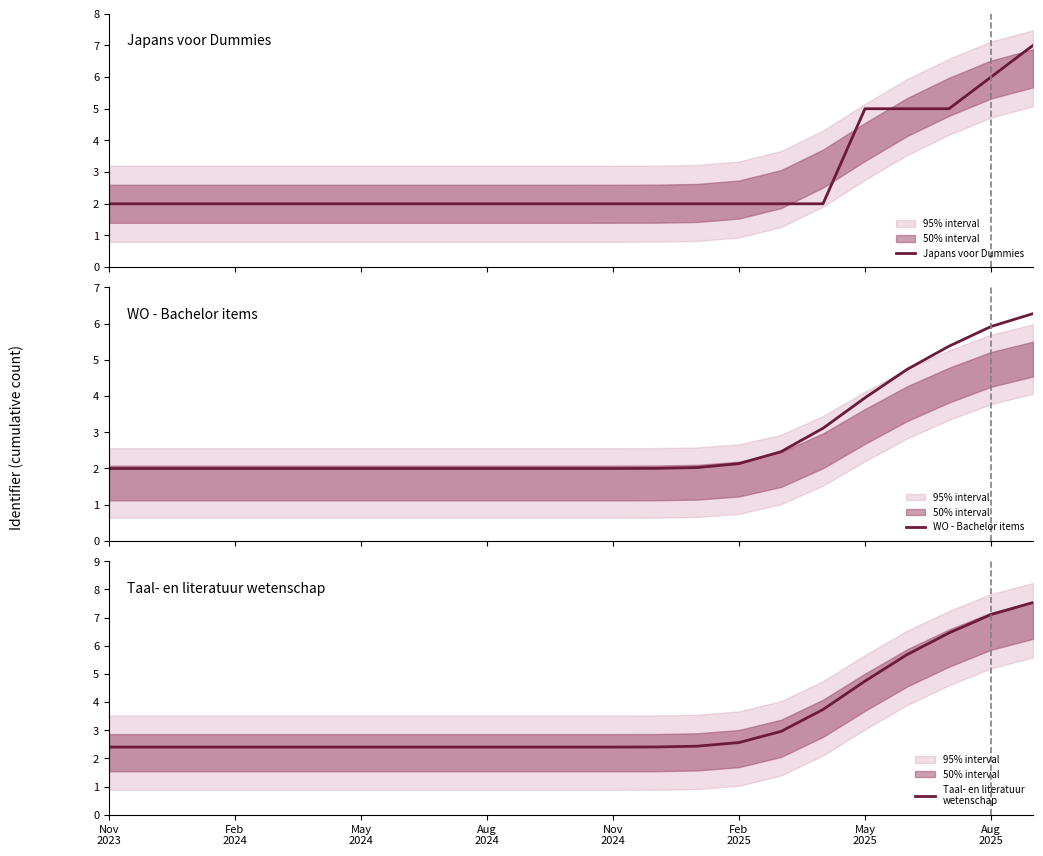

Rank the series by their maximum value, from lowest to highest.

WO - Bachelor items, Japans voor Dummies, Taal- en literatuur
wetenschap